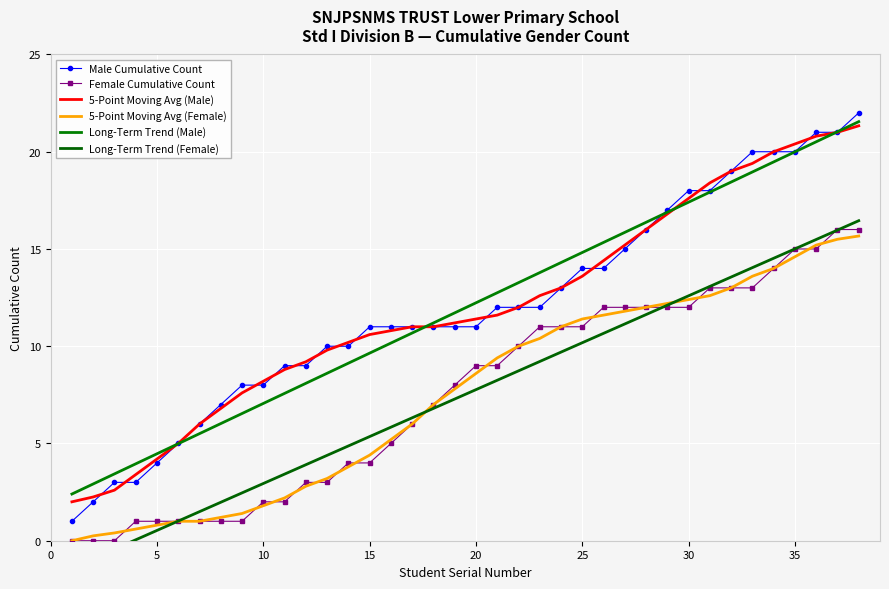

The value of Female Cumulative Count at 35 is 6.1. True or false?

False